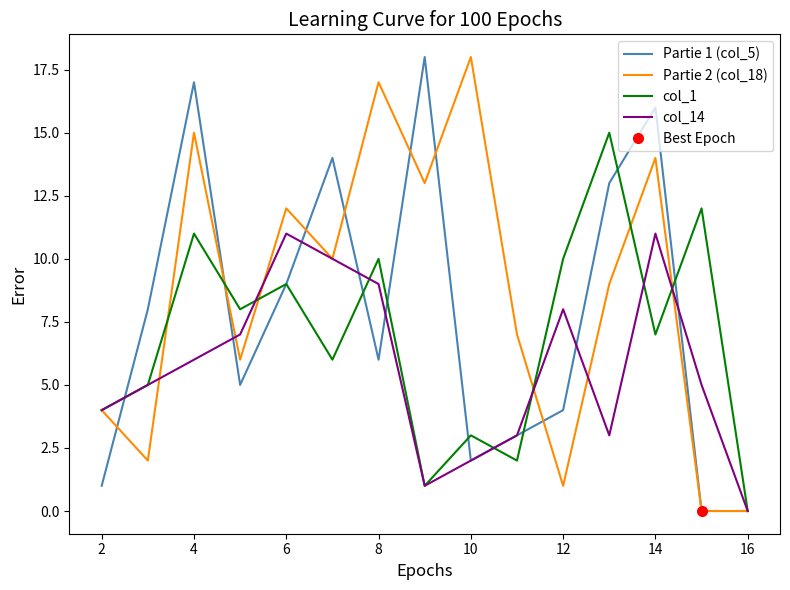

The Partie 1 (col_5) series shows 2 at 10. True or false?

True